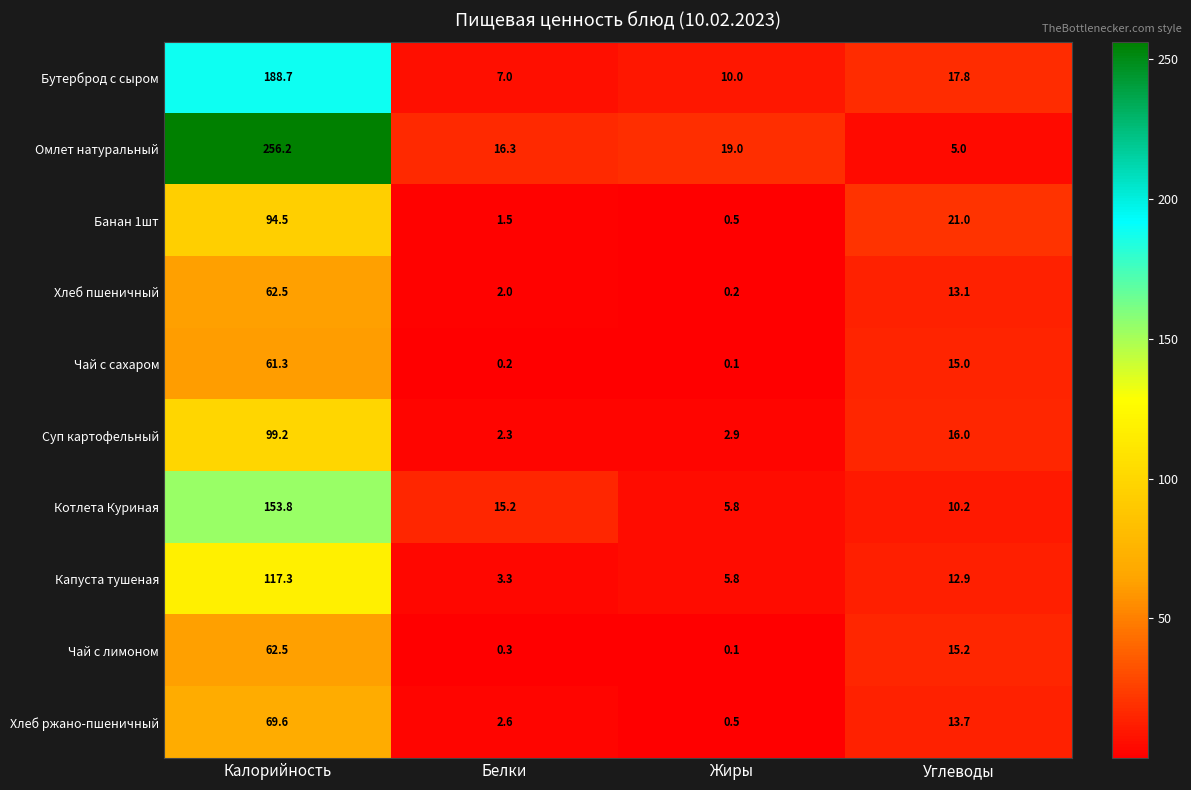

What is the difference between the Чай с сахаром values at Жиры and Калорийность?

61.2